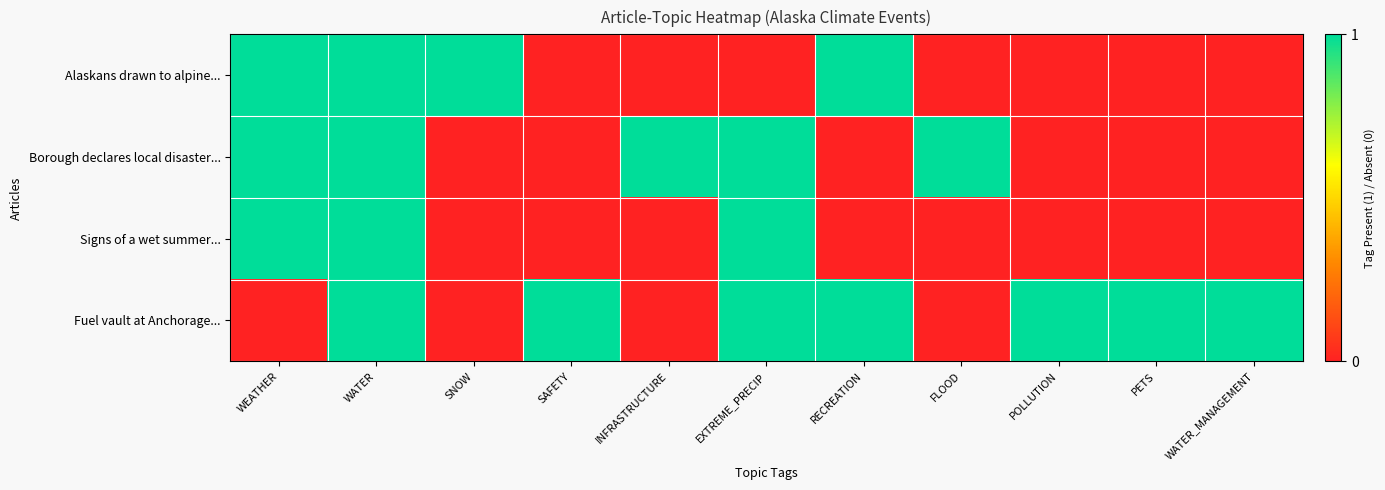

Rank the series at WATER_MANAGEMENT from lowest to highest value.

Alaskans drawn to alpine..., Borough declares local disaster..., Signs of a wet summer..., Fuel vault at Anchorage...